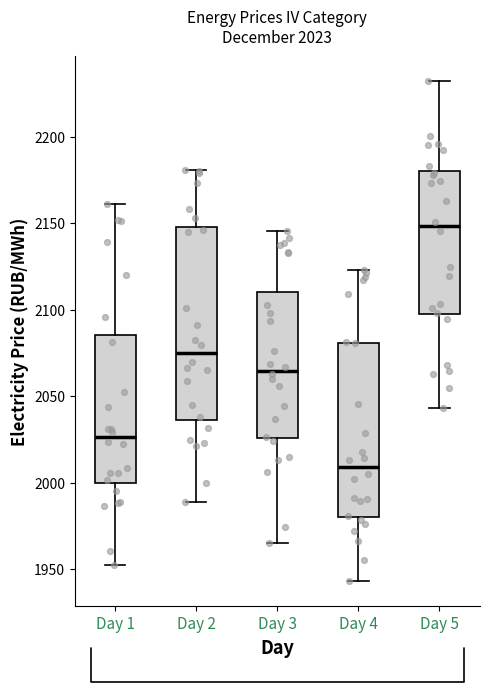

Which box has the highest median line?

Day 5